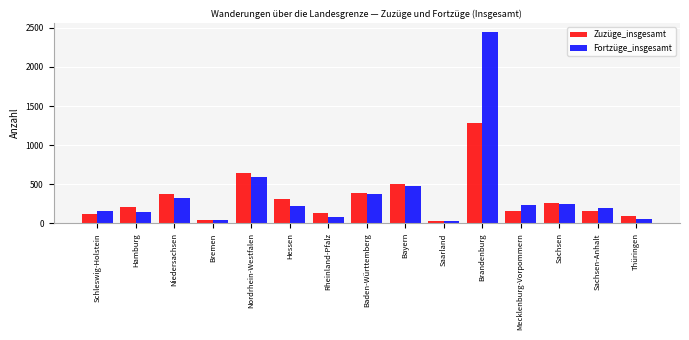

Is it true that Zuzüge_insgesamt equals 644 at Niedersachsen?

False